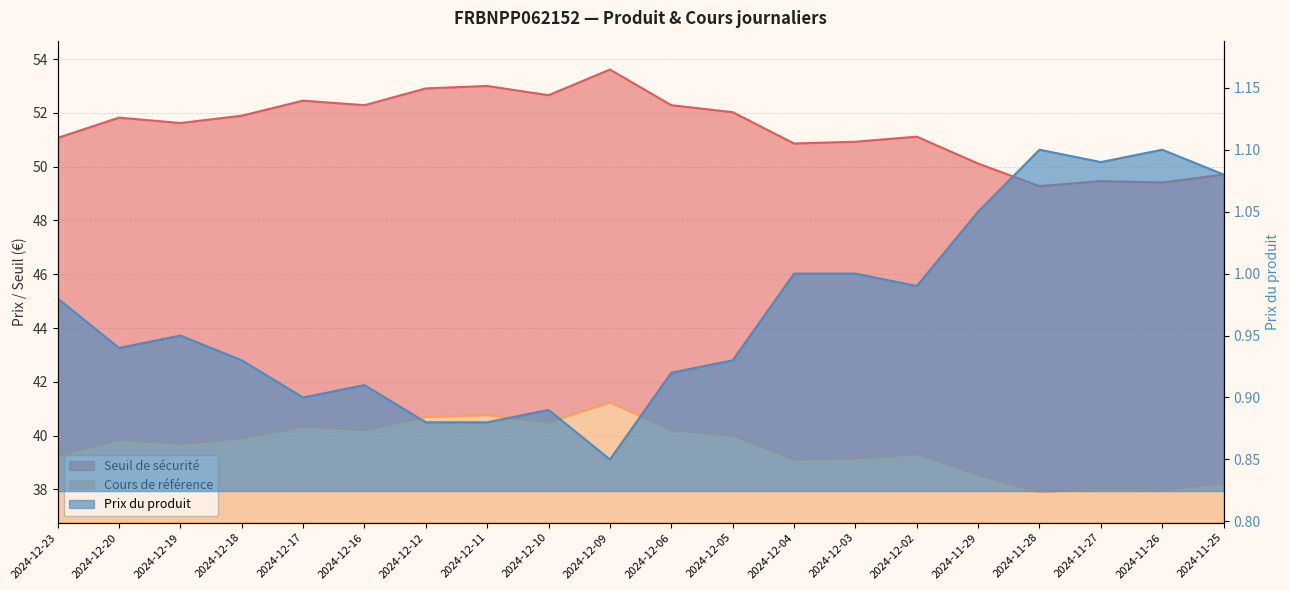

Read the Seuil de sécurité value at 2024-12-20.

51.8